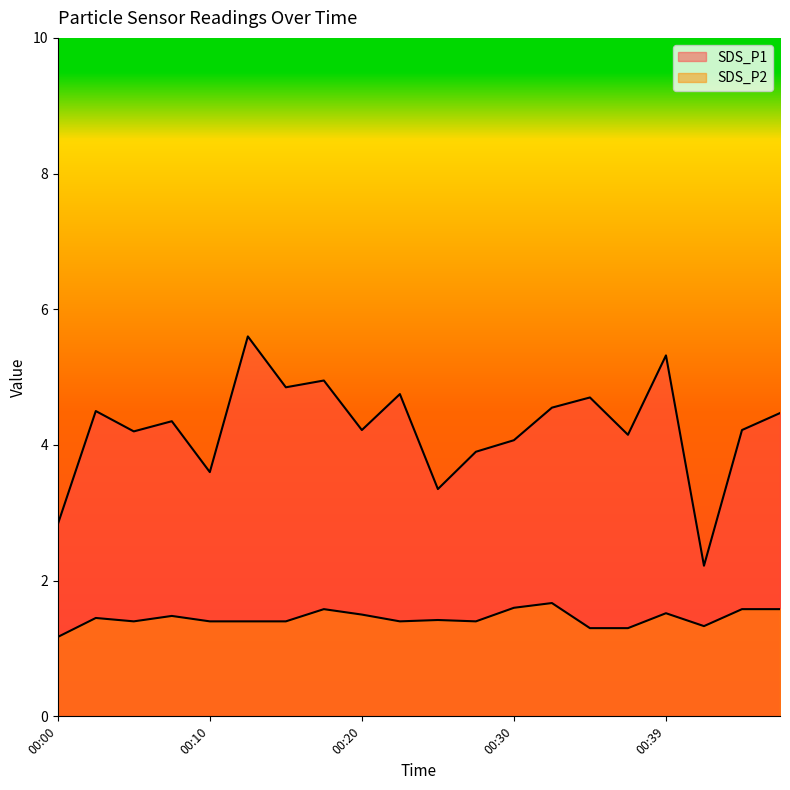

Which series has the largest range (max minus min)?

SDS_P1